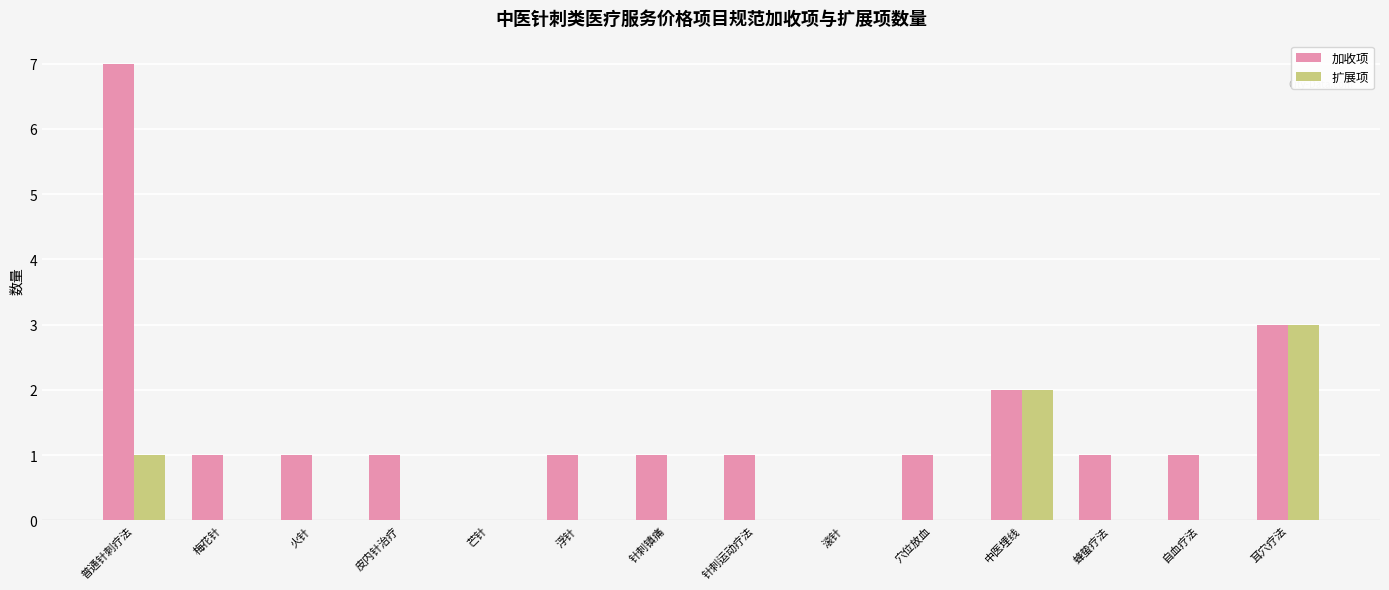

Which series has the largest range (max minus min)?

加收项